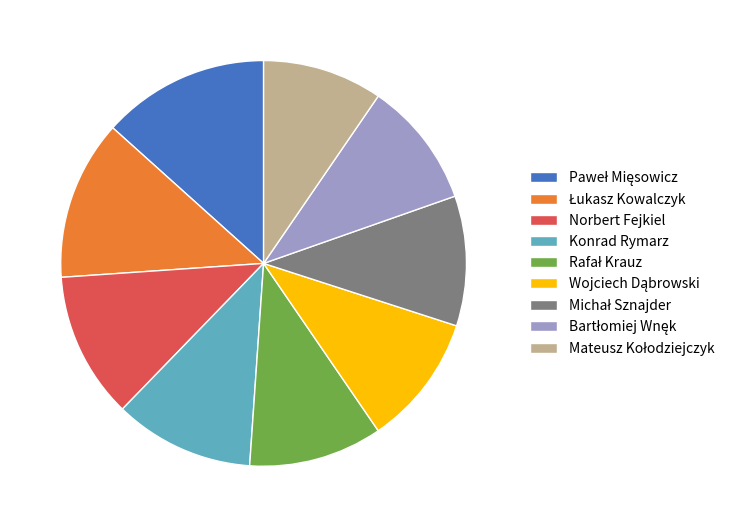

True or false: Norbert Fejkiel accounts for 1% of the total.

False